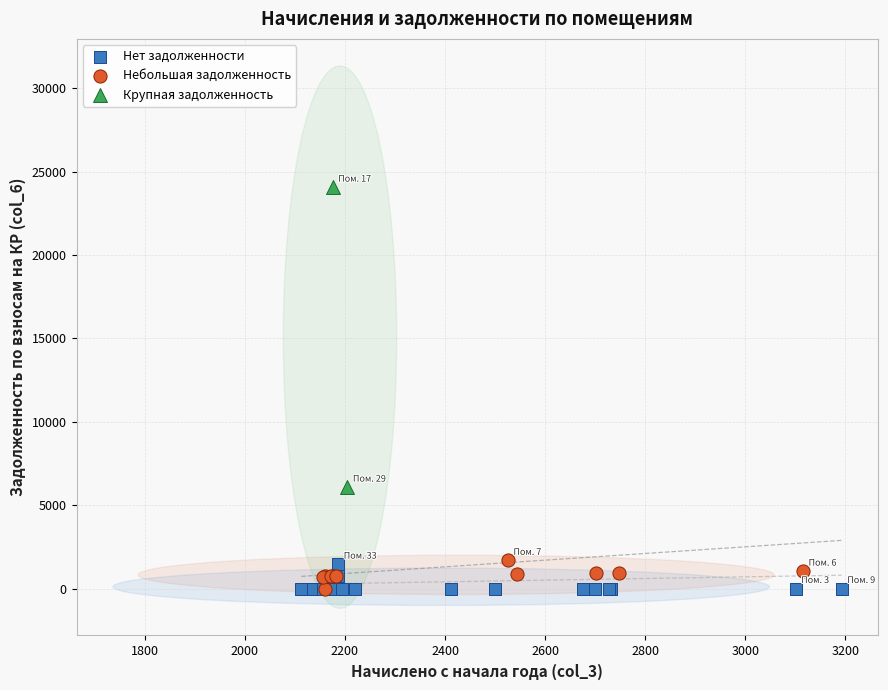

What are all the series names shown in the legend?

Нет задолженности, Небольшая задолженность, Крупная задолженность